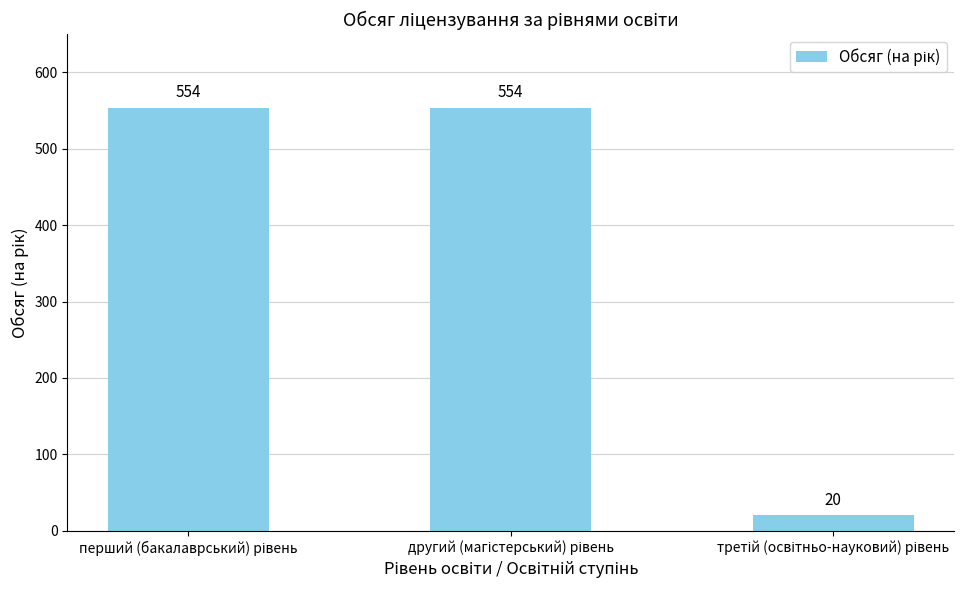

What is the minimum value shown in the chart?

20